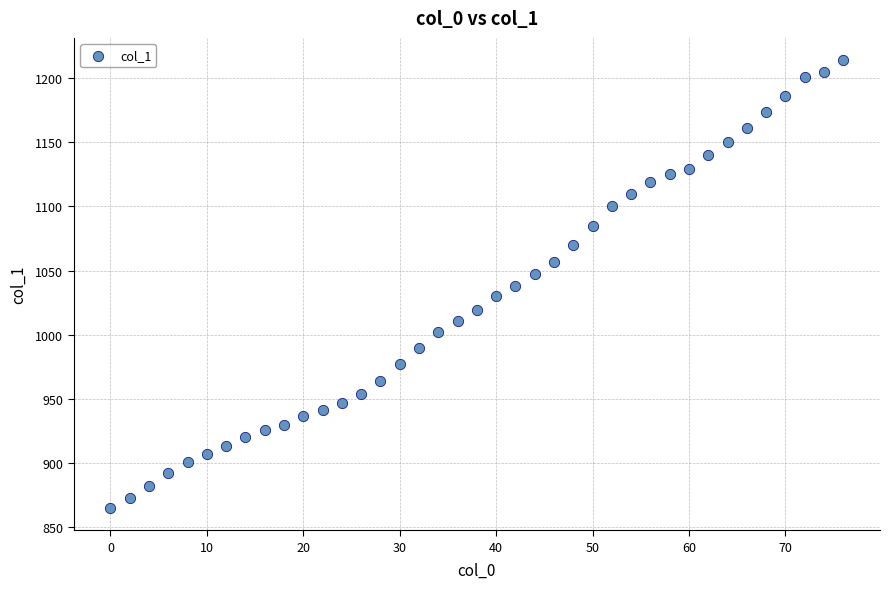

What is the range of Y values (max minus min)?

349